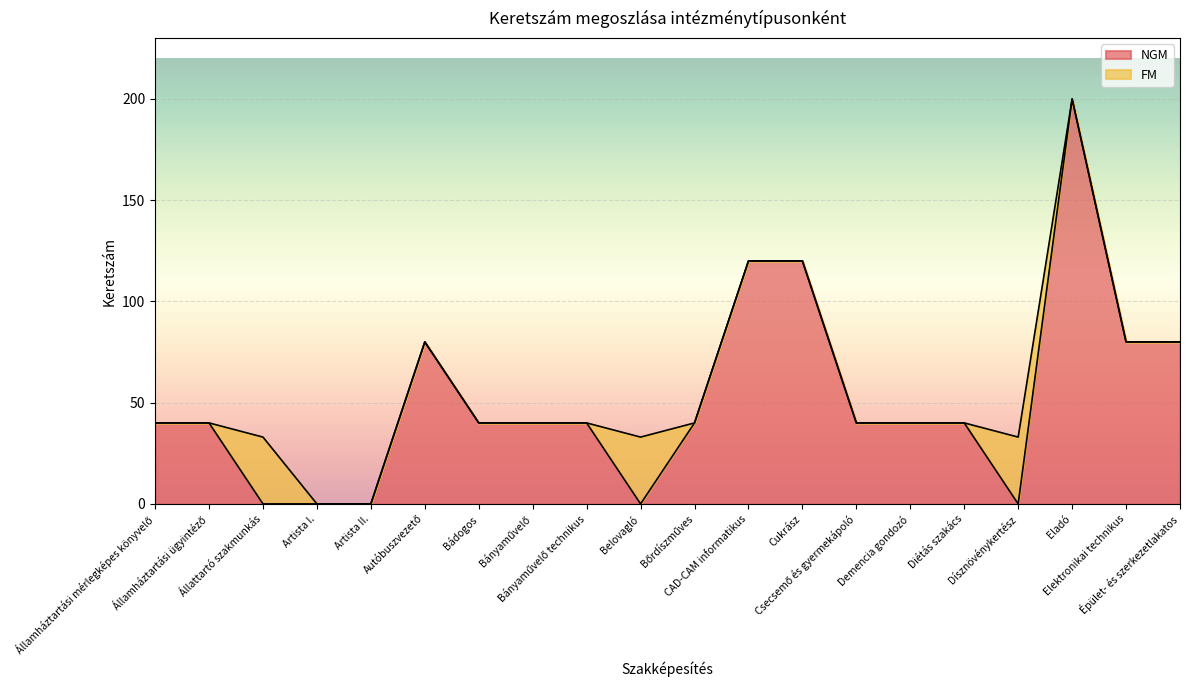

Where is the data nearest to the value 100?

Autóbuszvezető